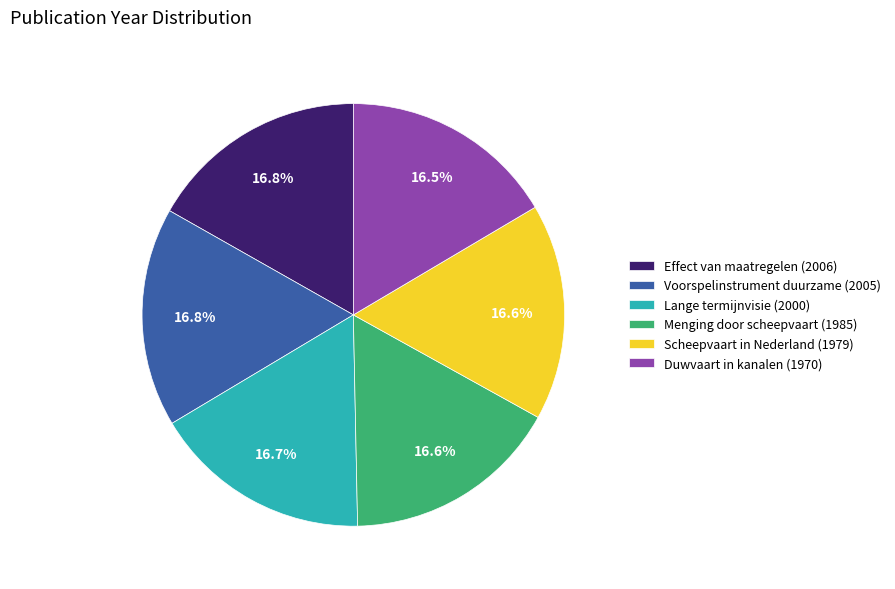

Is Menging door scheepvaart (1985) the majority of the pie?

No